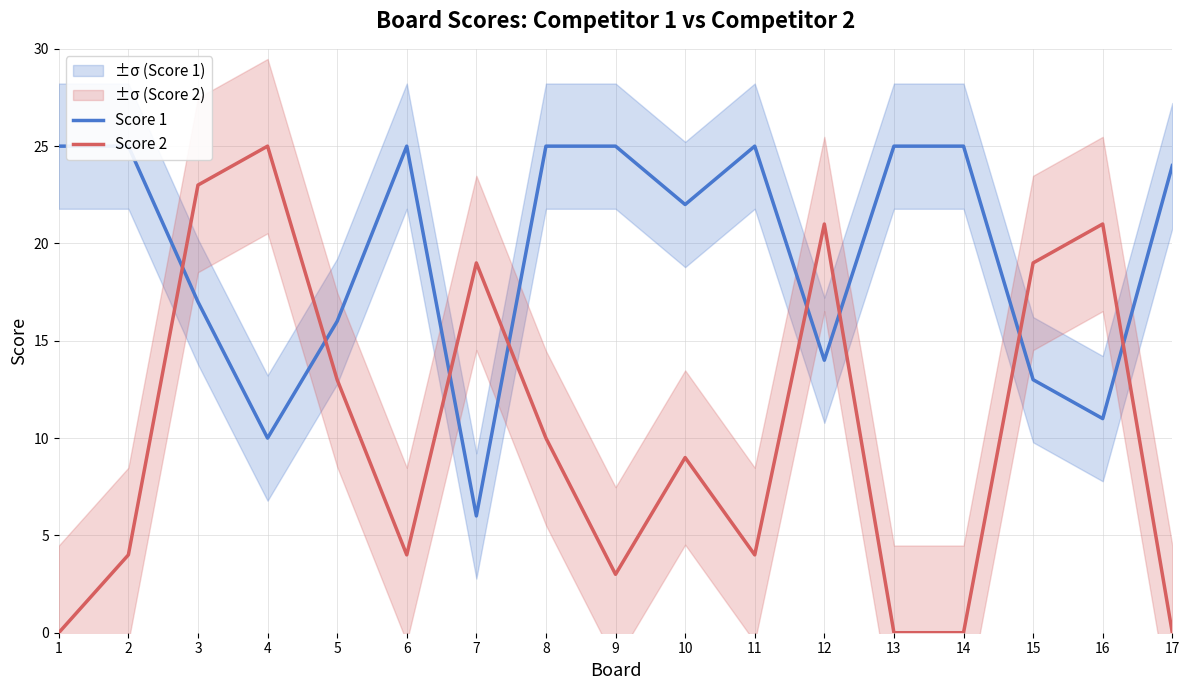

List the series in order of their peak value, highest first.

Score 1, Score 2